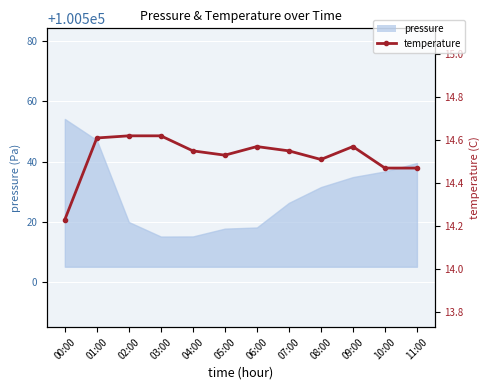

Which label corresponds to the smallest value in the chart?

00:00